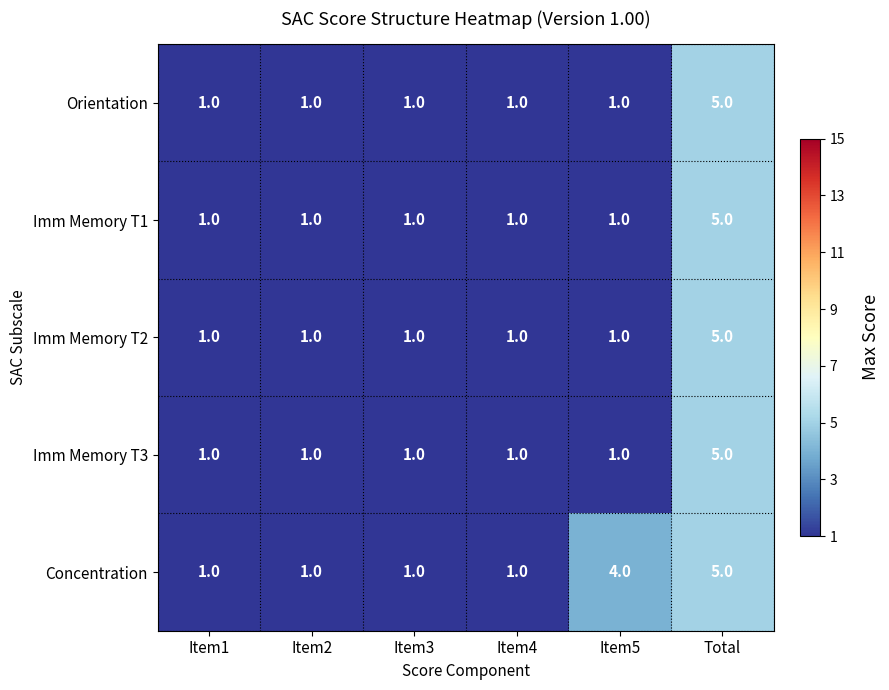

Count the Orientation values in the range 1 to 2.

5